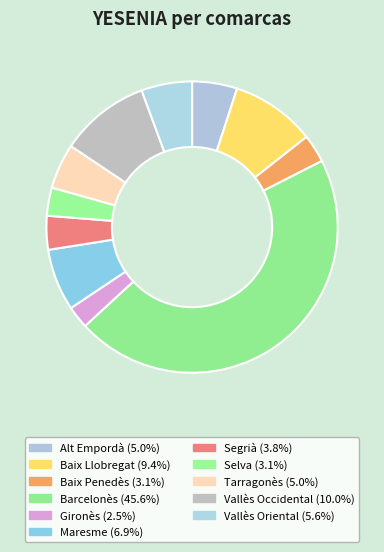

What portion of the pie excludes Segrià?

96.2%